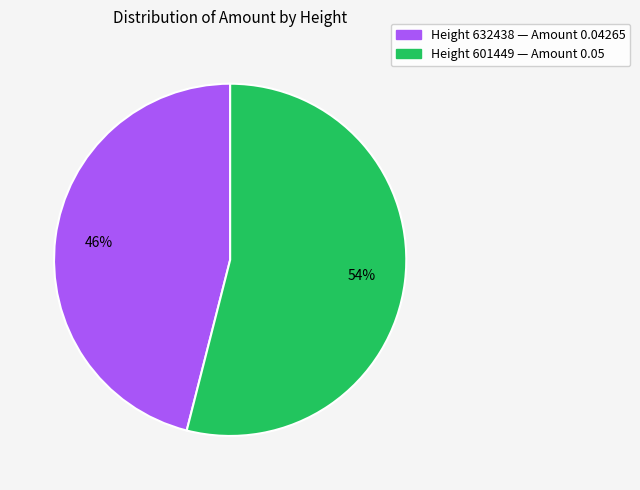

To the nearest percent, what is the average slice percentage?

50%